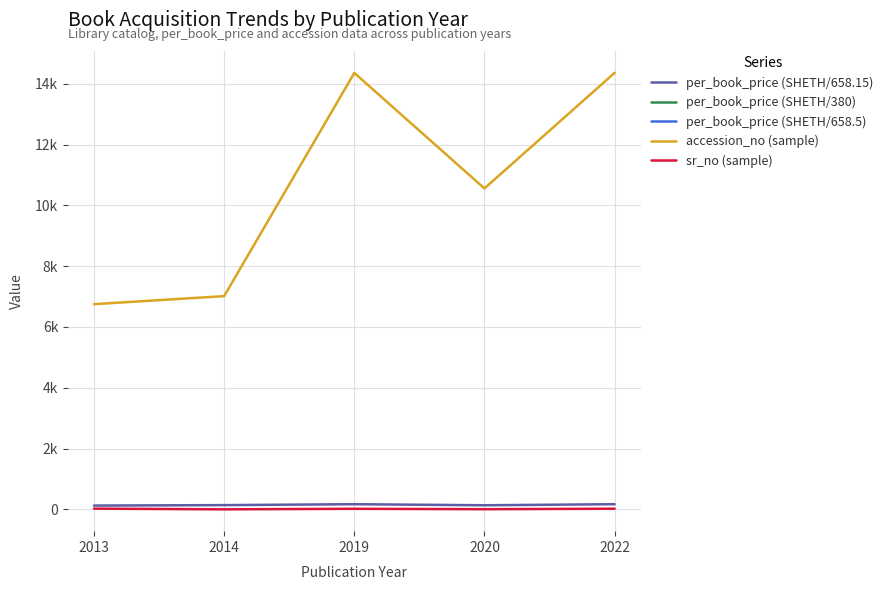

True or false: sr_no (sample) and per_book_price (SHETH/380) cross at least once.

False